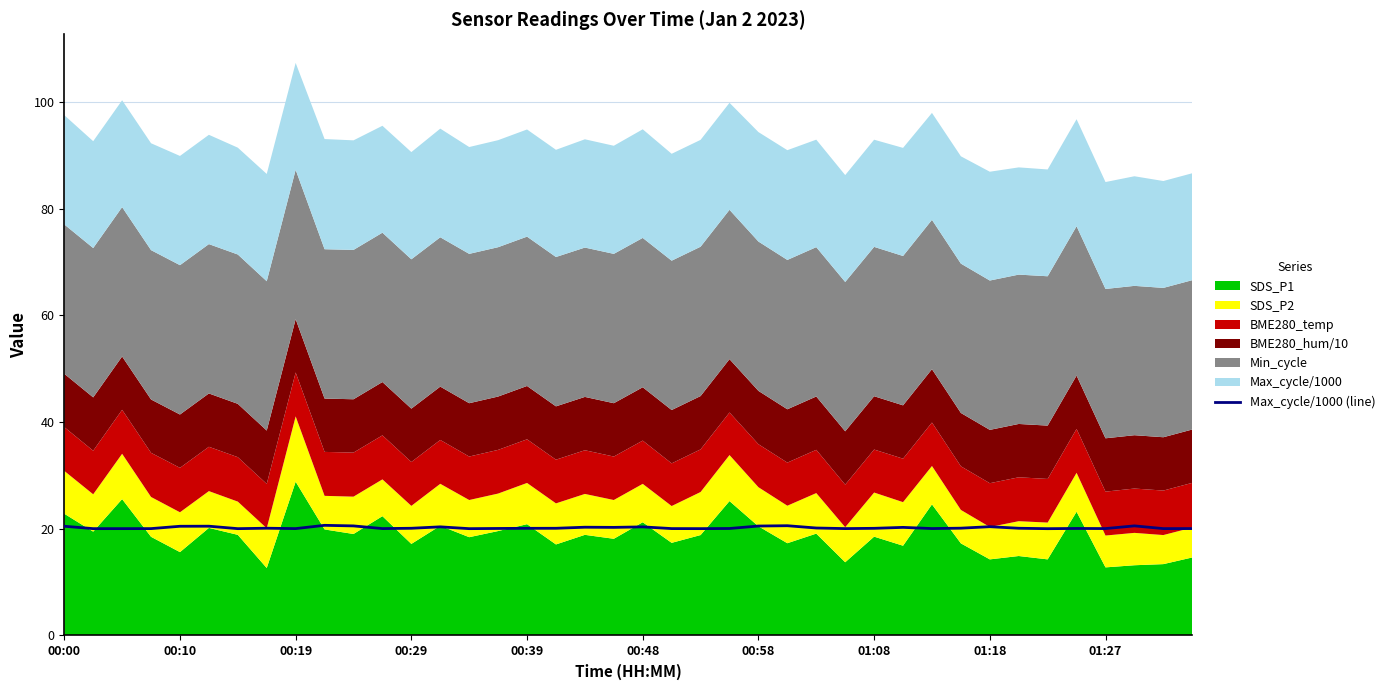

What is the difference between the second highest and second lowest values?

0.5